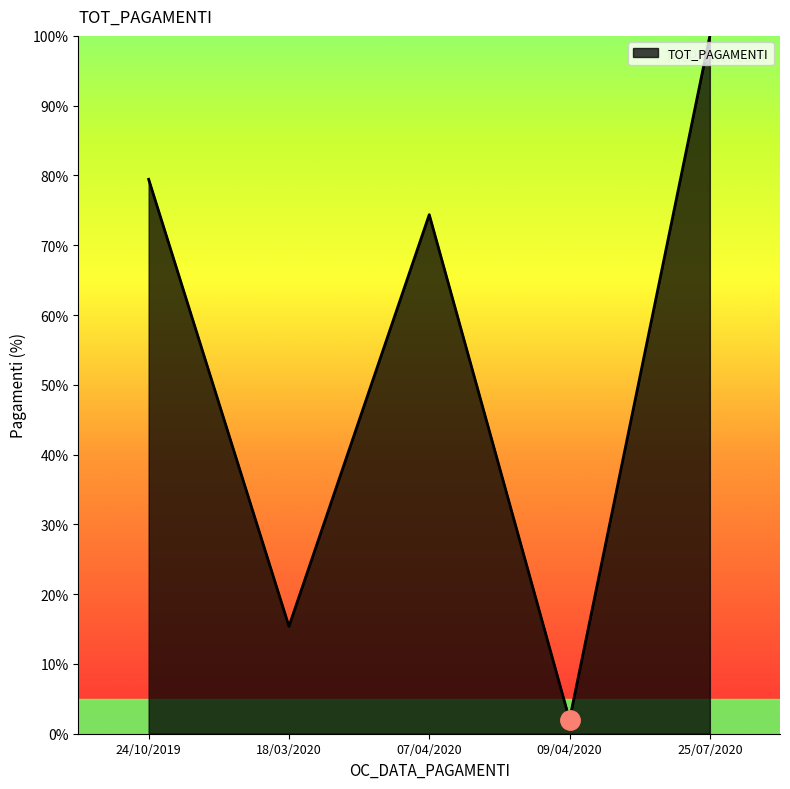

How many interior local valleys (lower than both neighbors) does the data have?

2